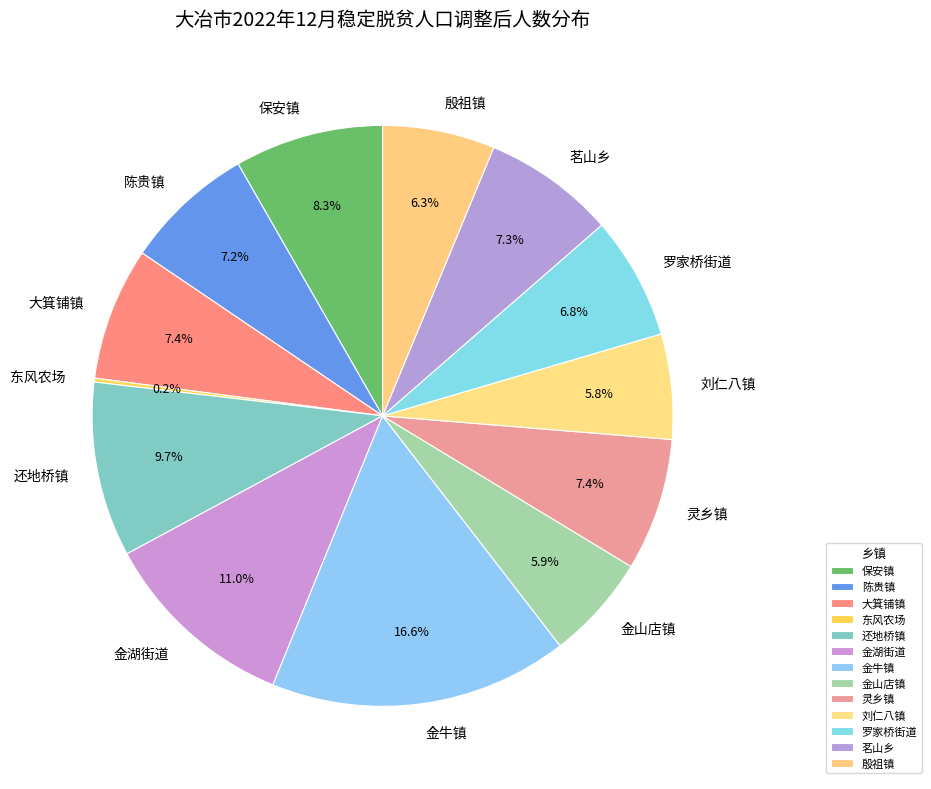

Which slice is the largest?

金牛镇